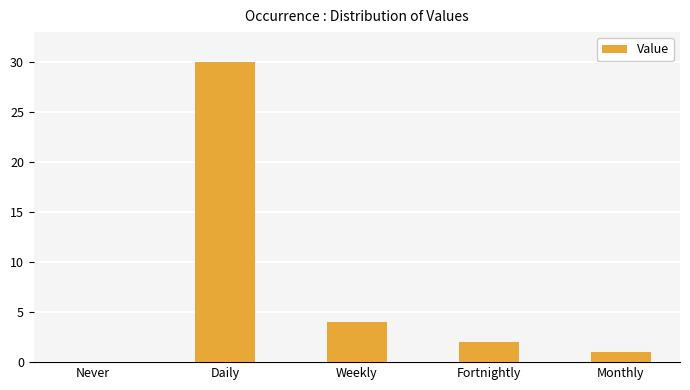

Where is the data nearest to the value 15?

Weekly